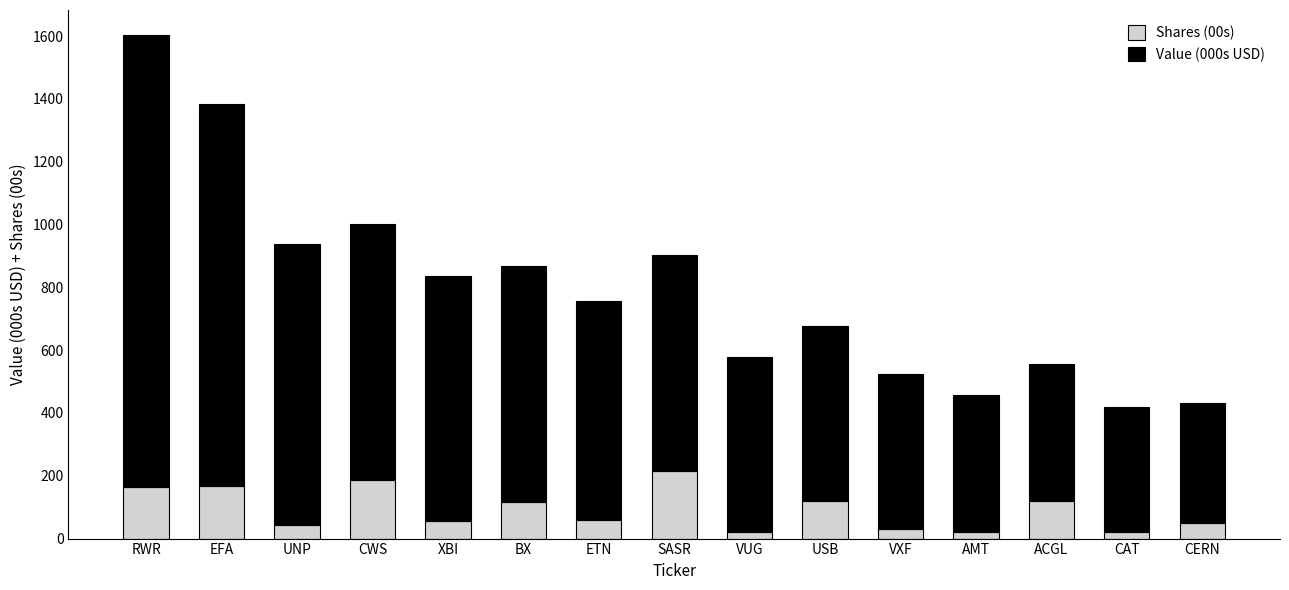

At which category is the sum across all series the highest?

RWR